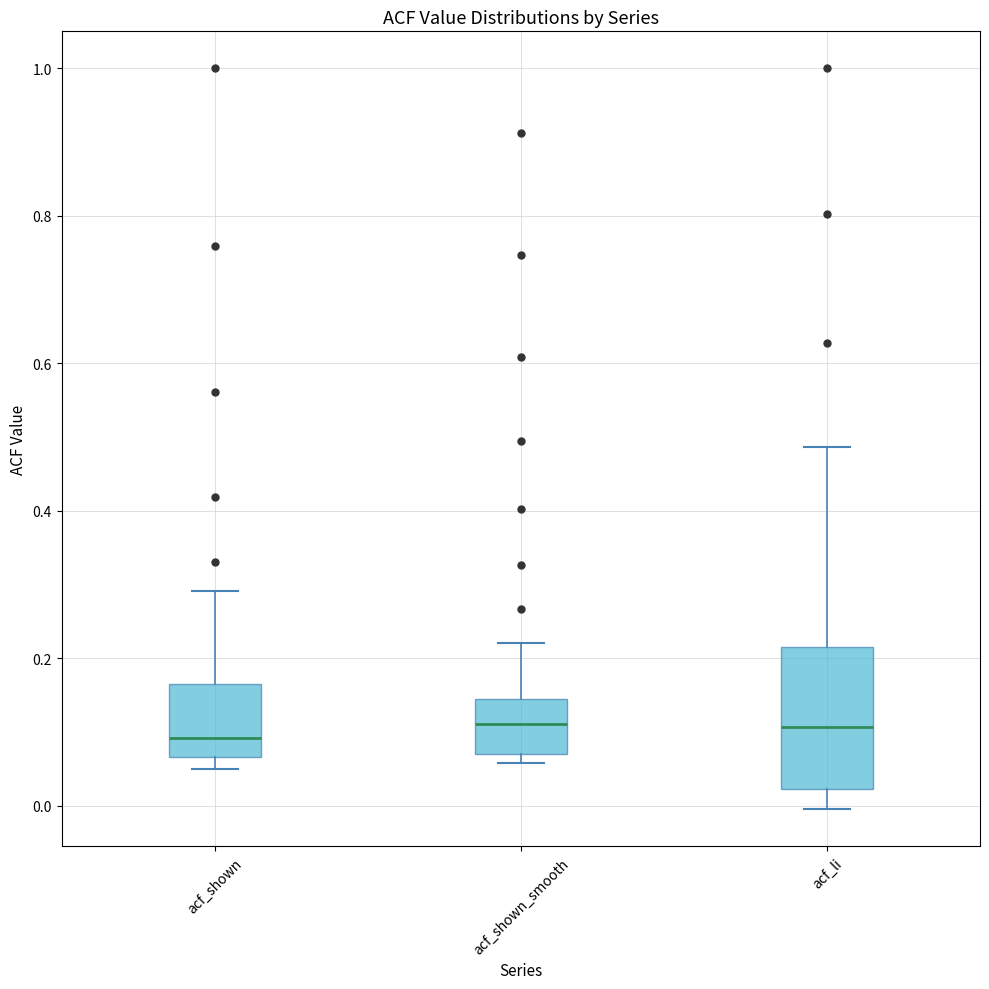

Where is the lower edge of the box for acf_shown on the y-axis? The values are not printed on the chart, so give them approximately, as read against the axis.

0.06